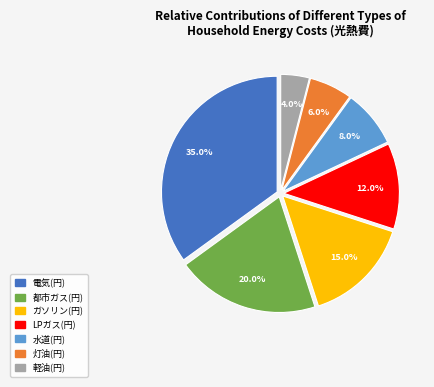

Approximately how many times larger is the value at 灯油(円) compared to 電気(円)?

0.2